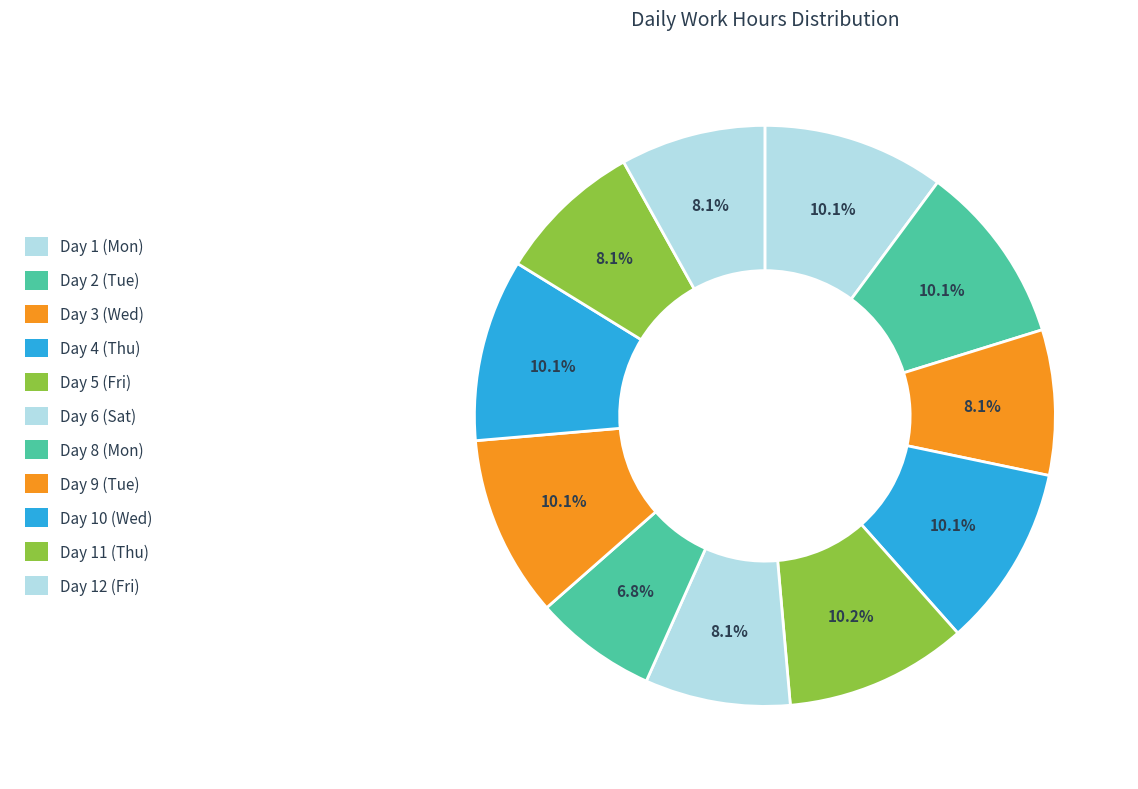

Combined, do Day 12 (Fri) and Day 10 (Wed) account for over 50%?

No